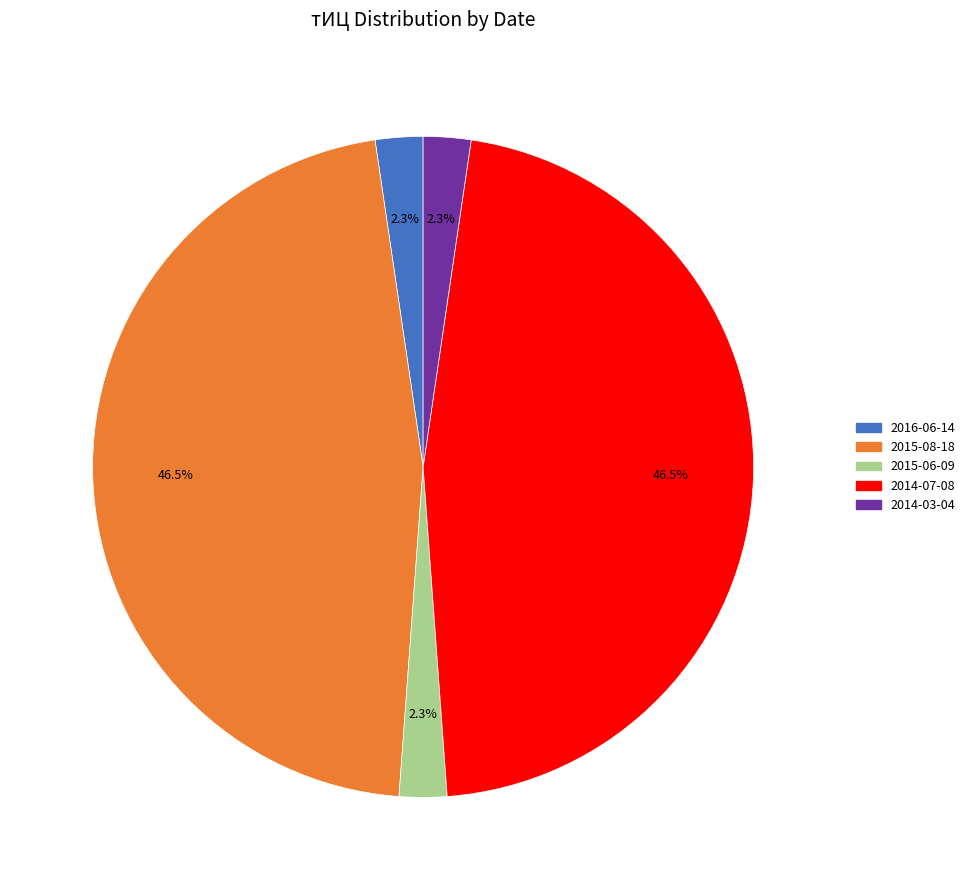

Is there any slice that represents more than half of the pie?

No